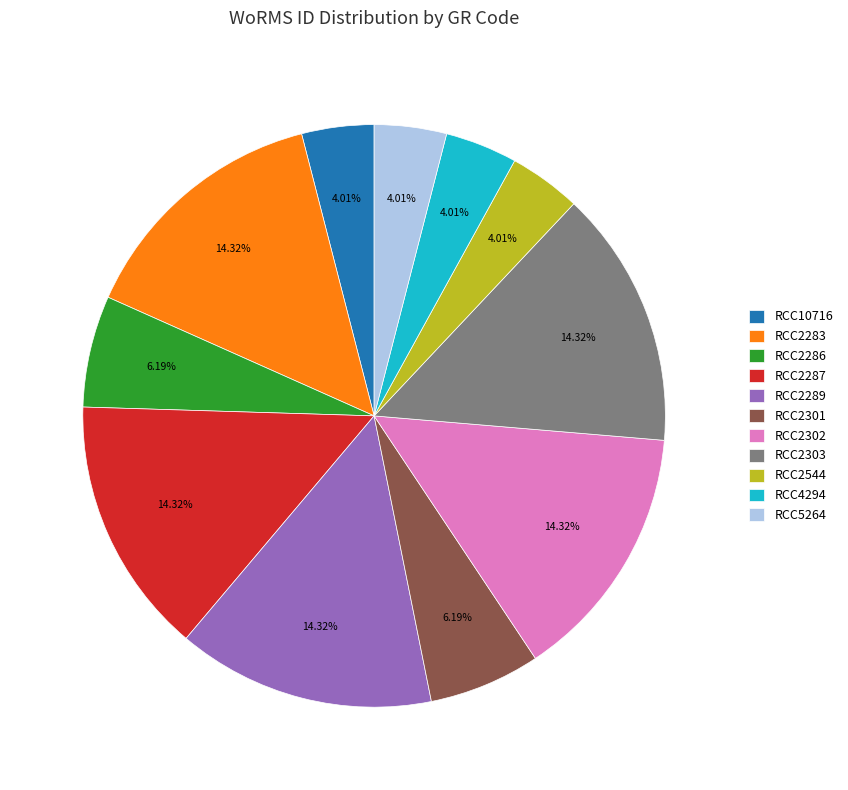

Does any single category account for the majority?

No